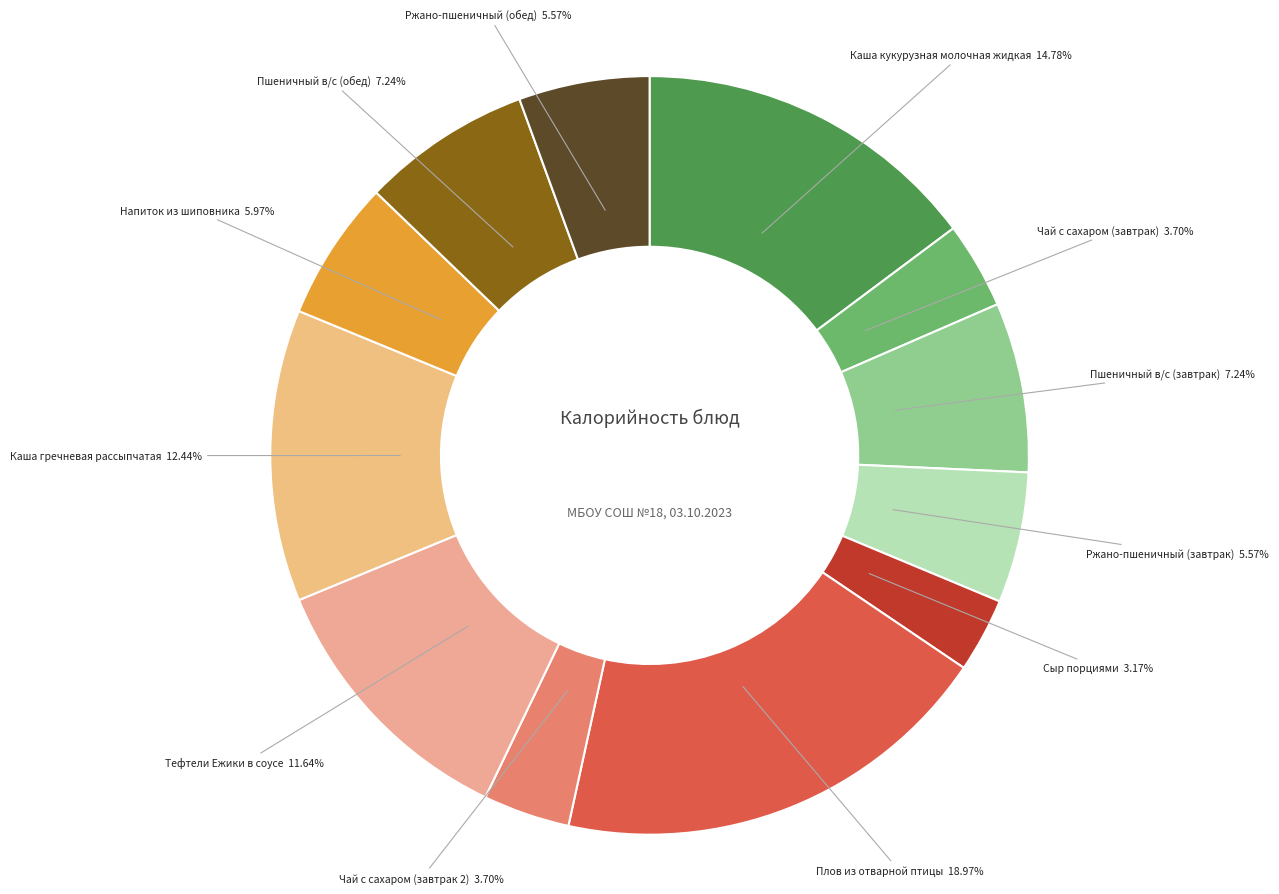

Is the sum of Ржано-пшеничный (завтрак) and Пшеничный в/с (завтрак) greater than half?

No